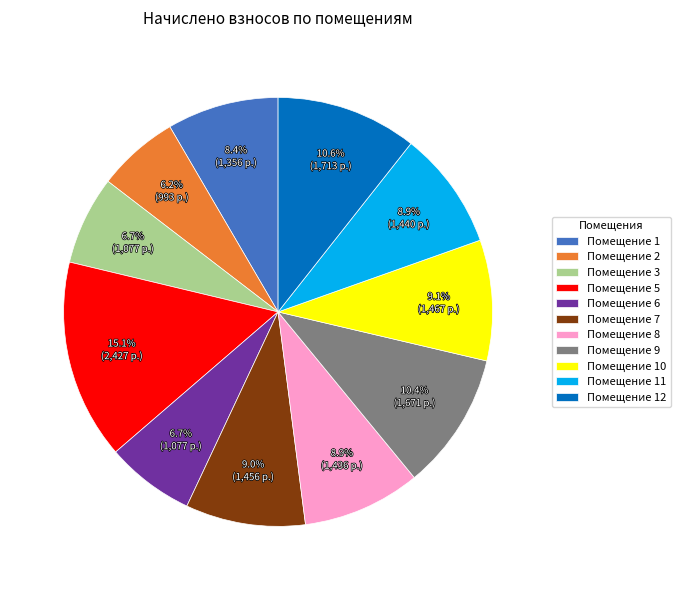

Combined, do Помещение 7 and Помещение 5 account for over 50%?

No